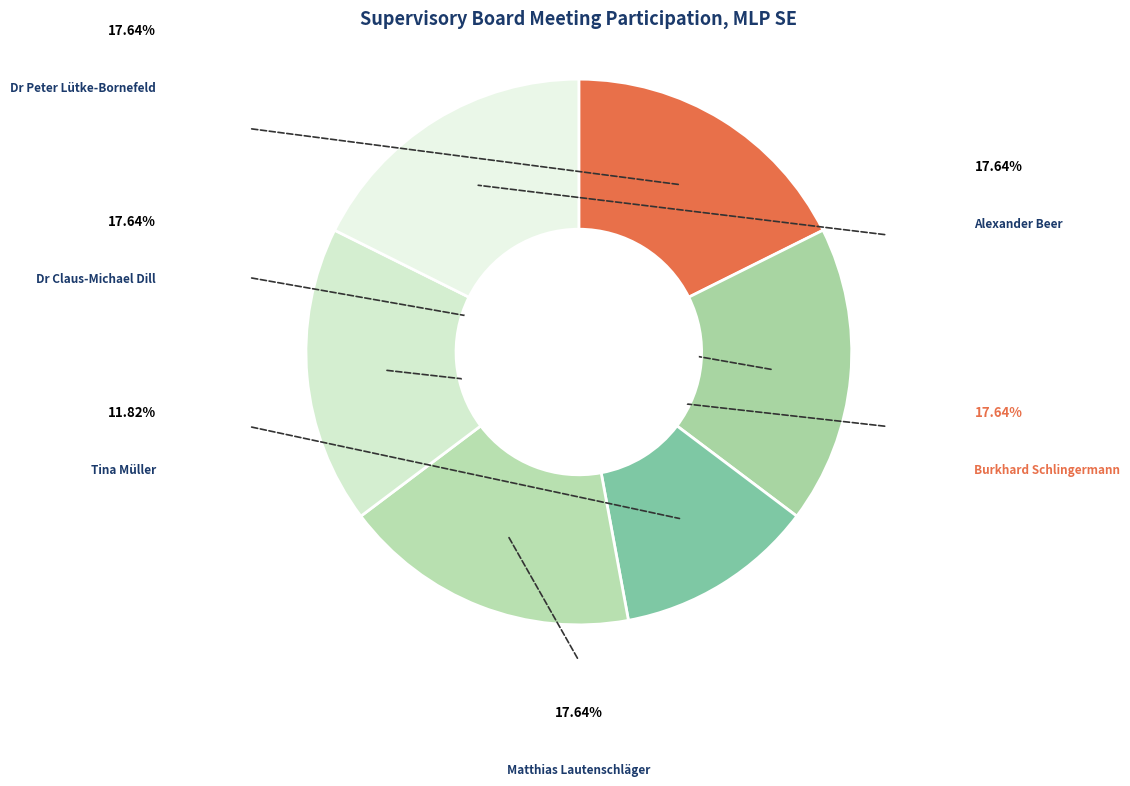

Is there a majority slice in this chart?

No